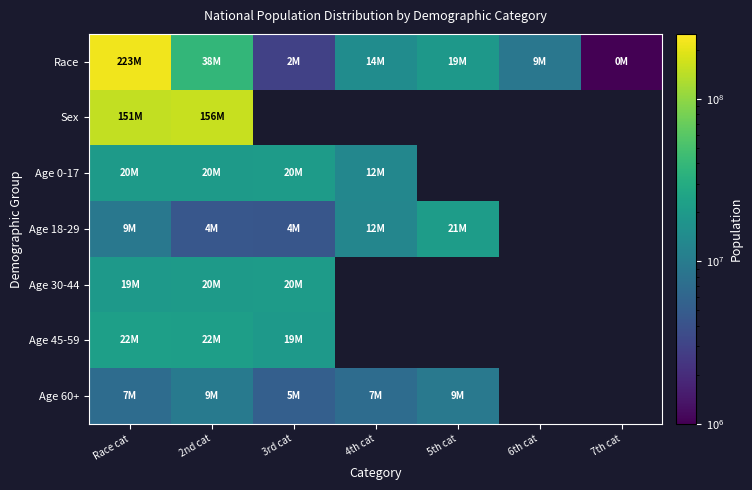

What is the highest value of the Age 30-44 series?

20890964.0